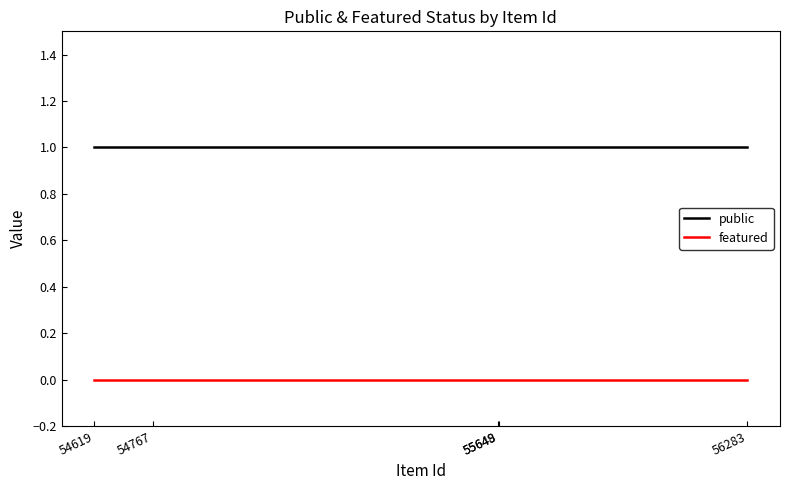

True or false: featured has more than 2 points higher than both neighbors.

False